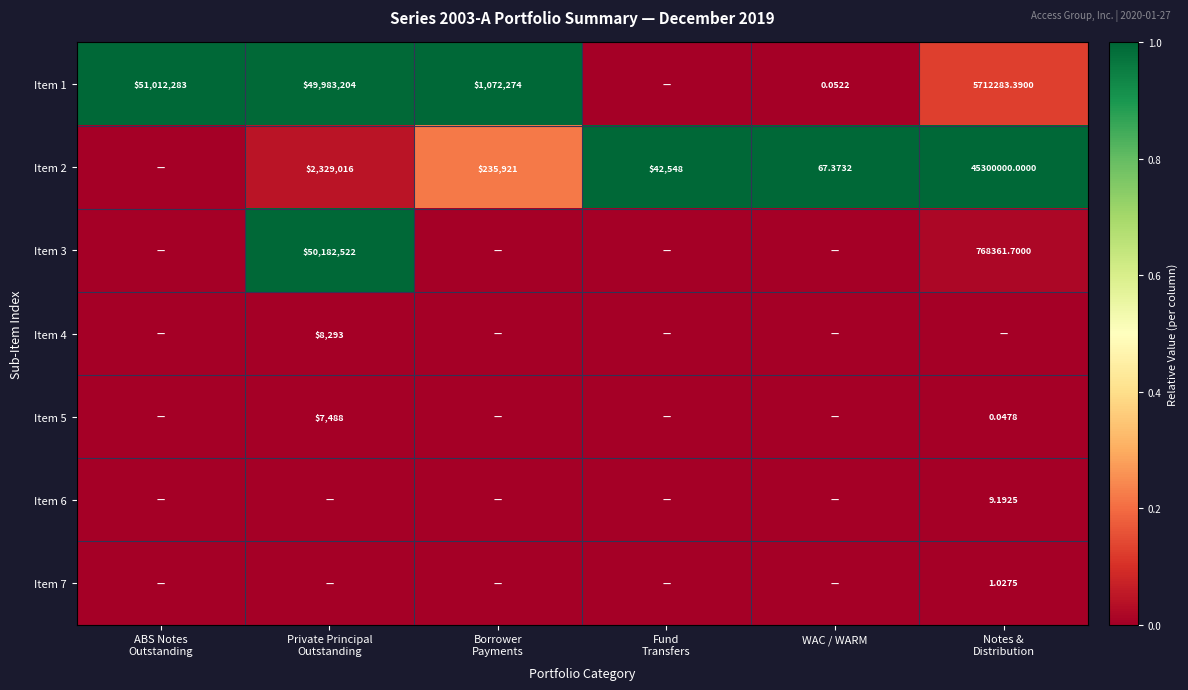

Between Private Principal
Outstanding and WAC / WARM, which is larger?

Private Principal
Outstanding